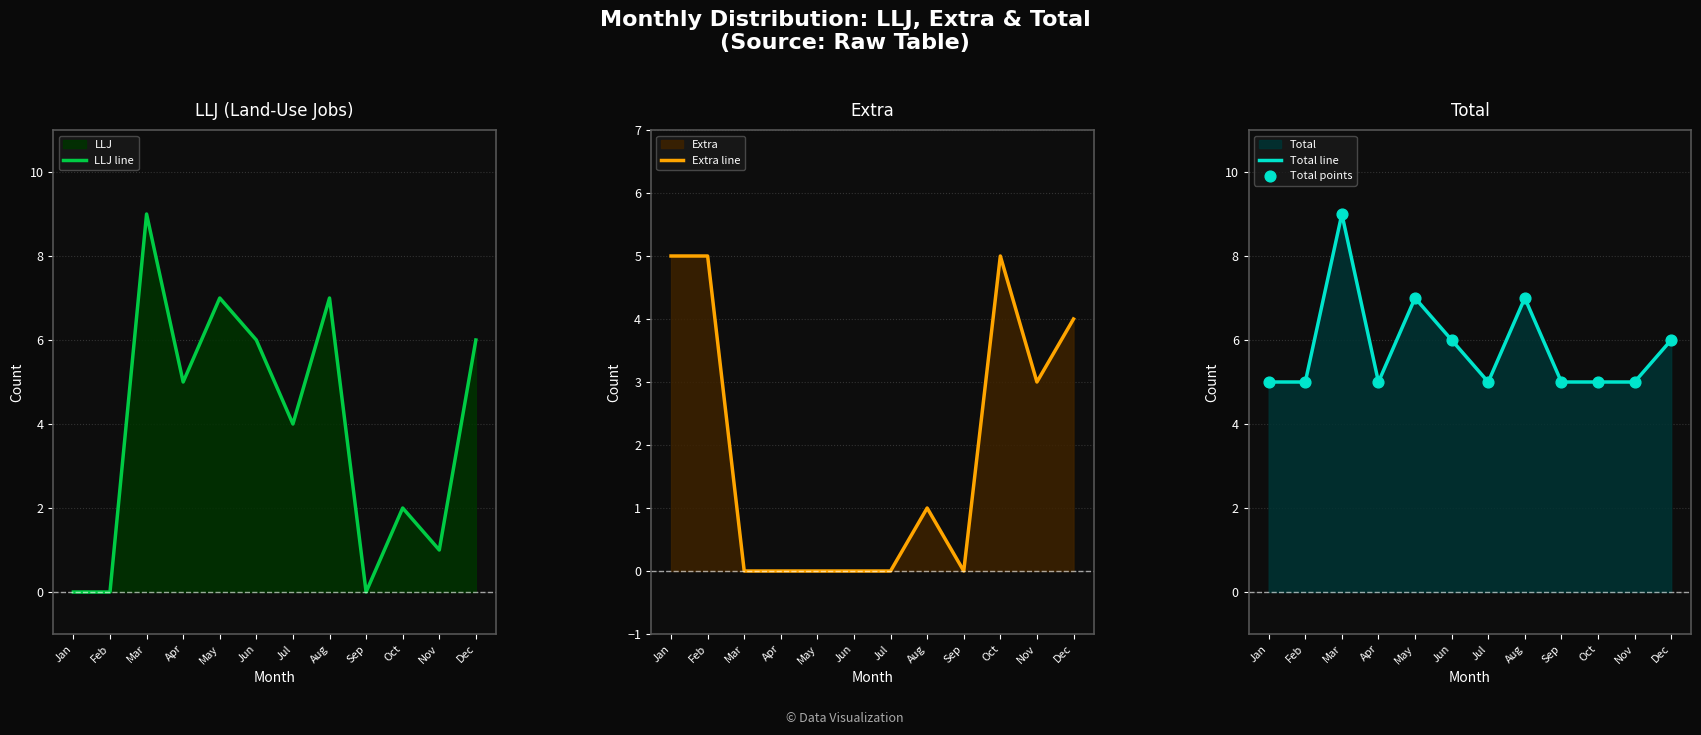

Which series contains the highest Y value?

LLJ line